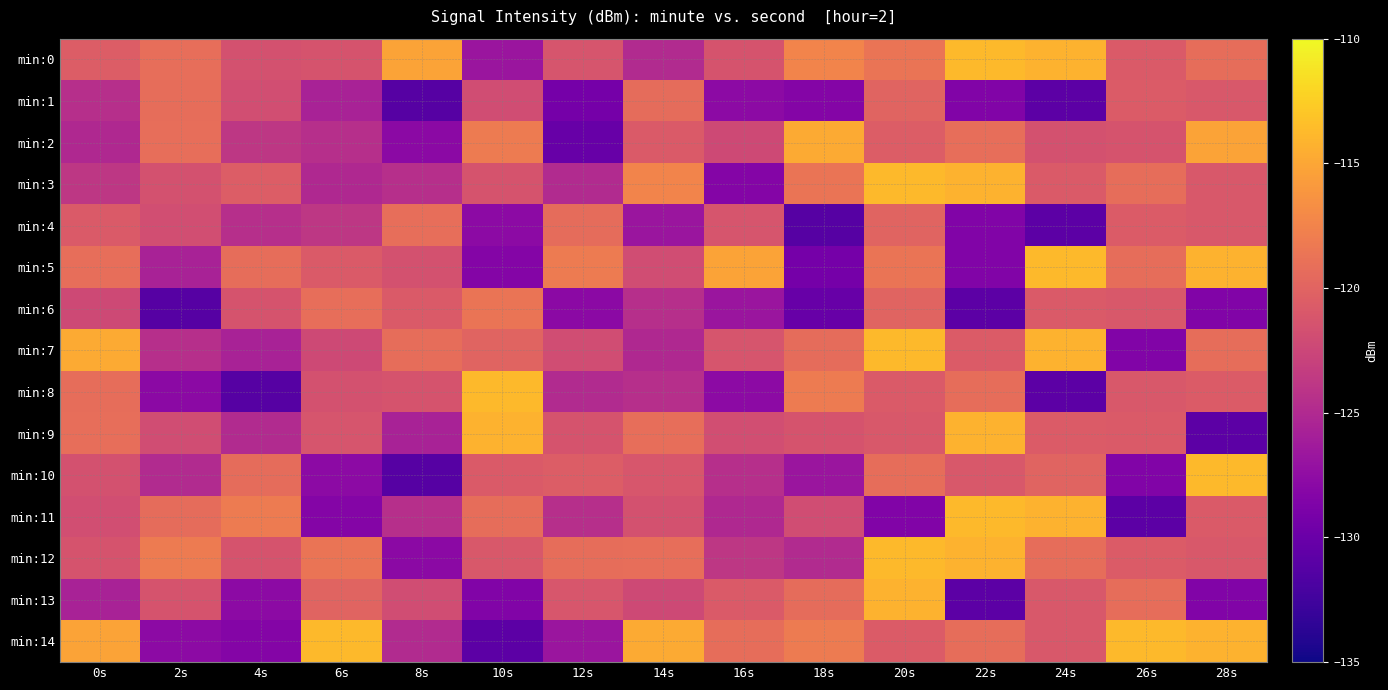

Rank the series at 18s from lowest to highest value.

min:4, min:6, min:5, min:1, min:10, min:12, min:11, min:9, min:7, min:13, min:3, min:8, min:14, min:0, min:2